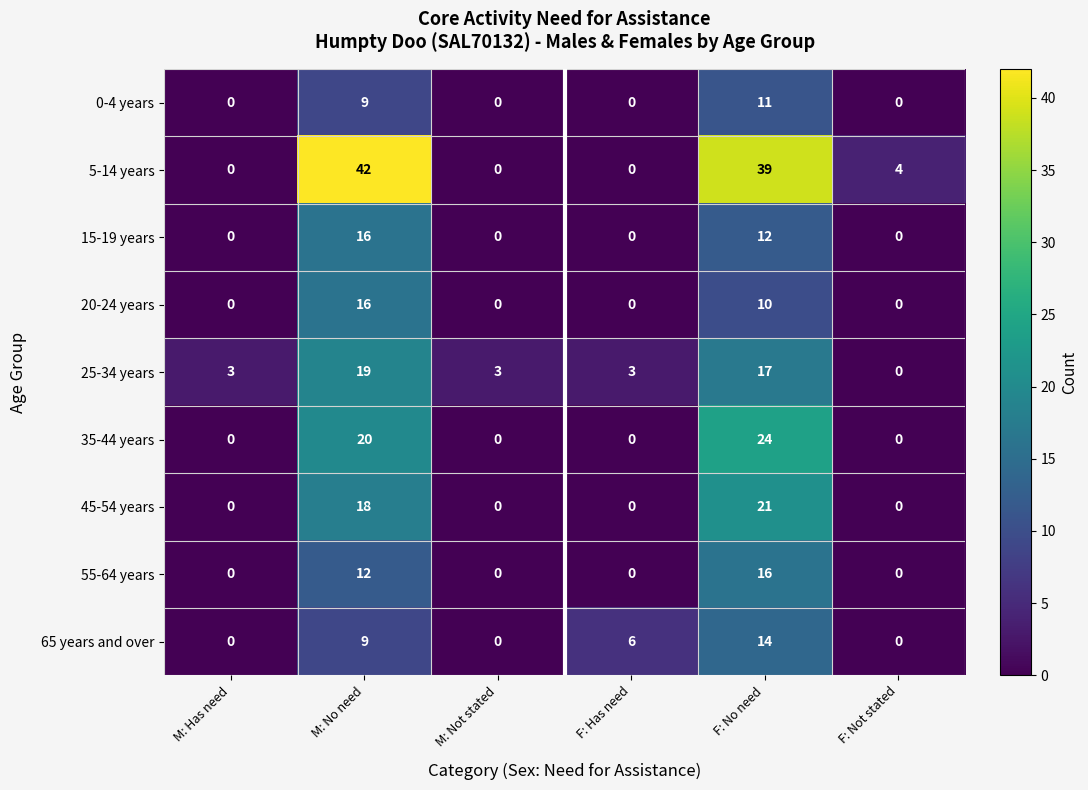

At how many categories does at least one series exceed 20?

2